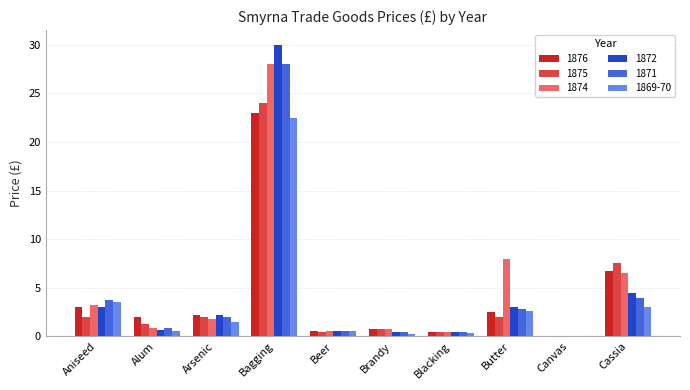

Count the number of data series in this chart.

6